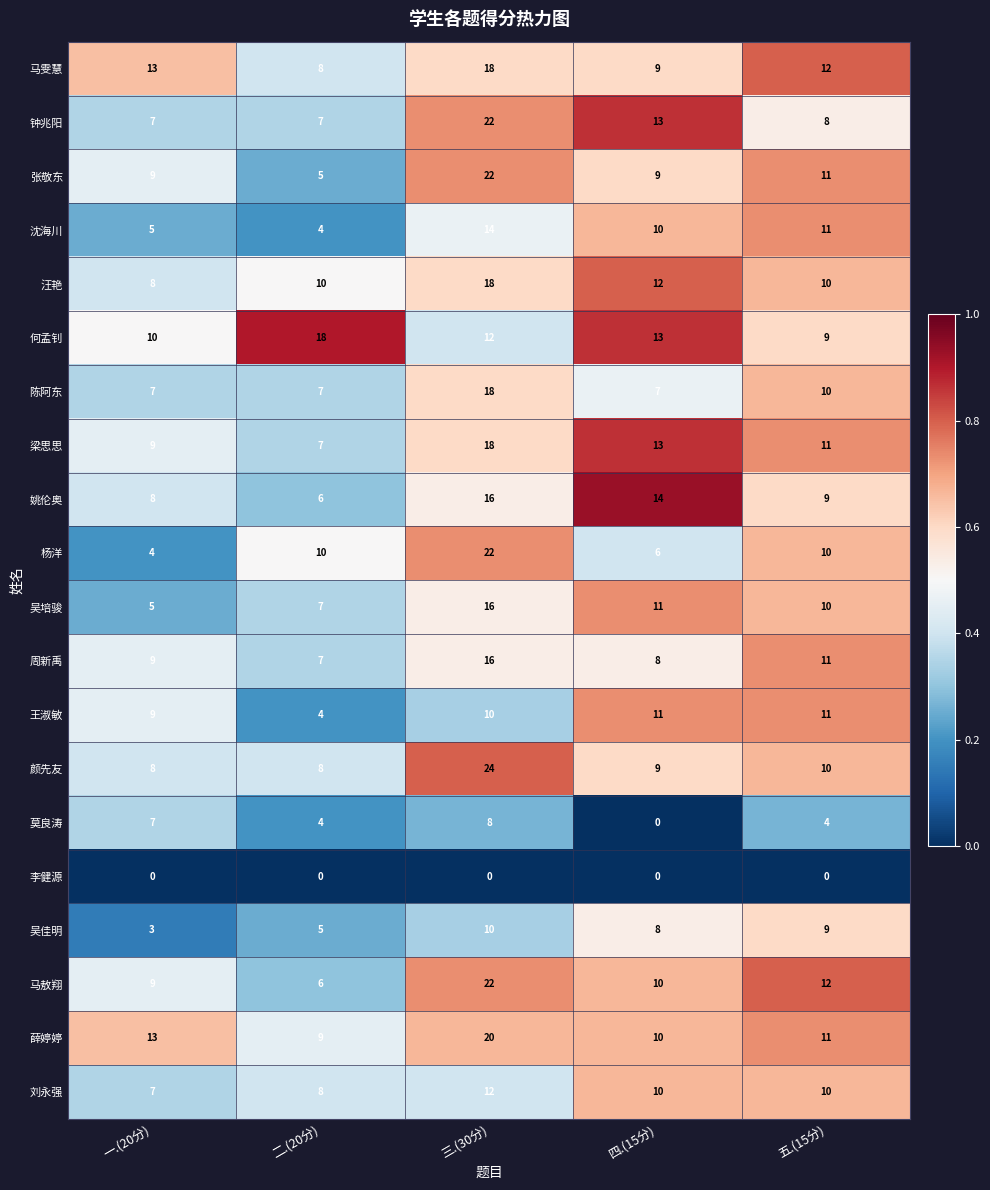

What is the sum of all 吴培骏 values?

49